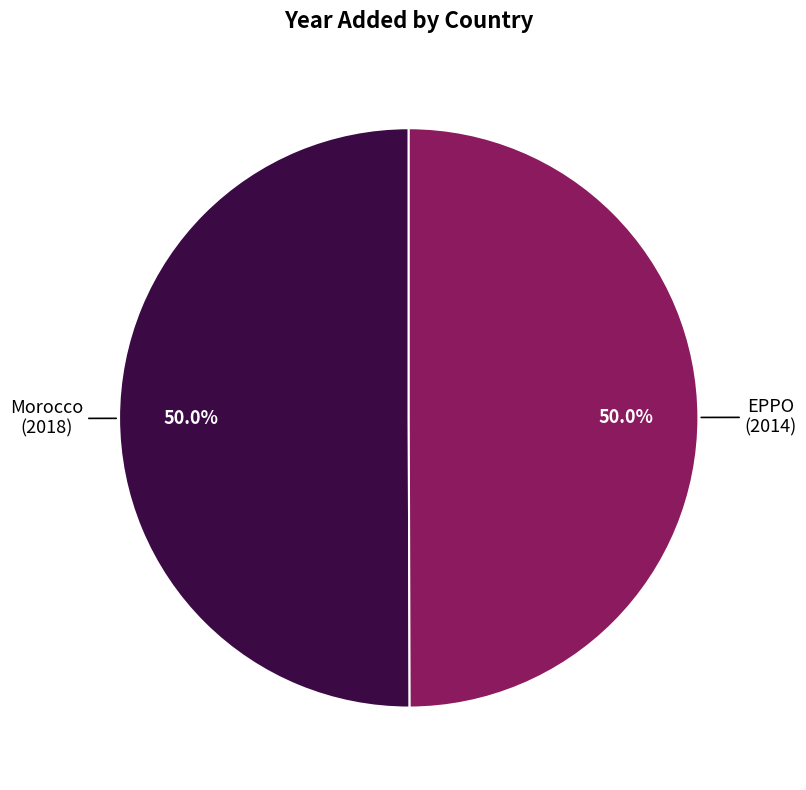

Count the number of slices in the pie.

2